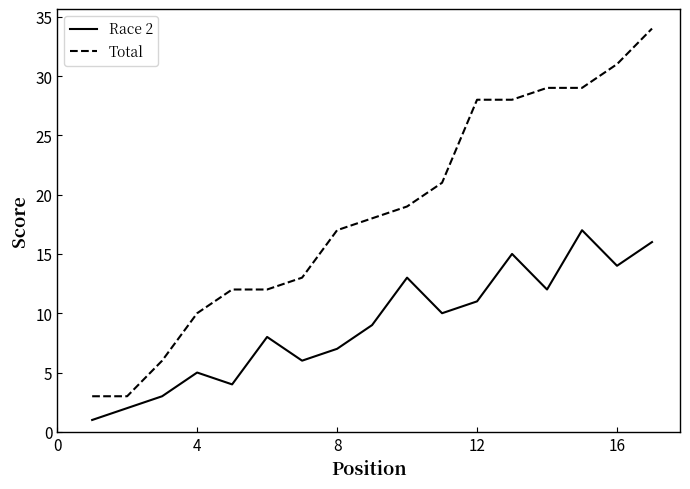

What is the highest value of the Total series?

34